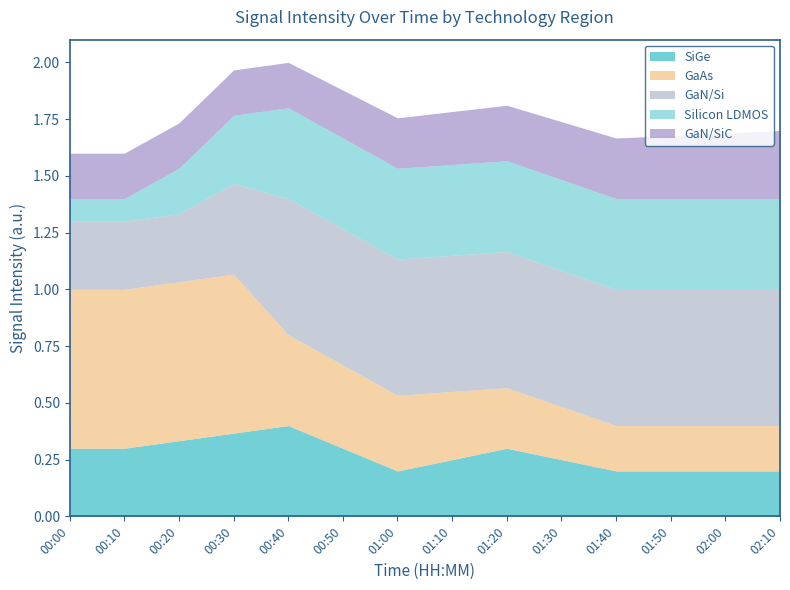

What is the total value across all series at 02:10?

1.7